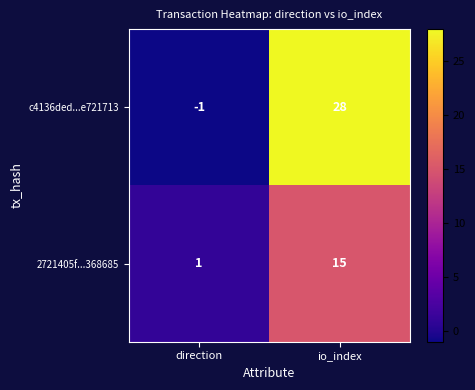

Reading left to right, extract all data points from this chart.

c4136ded...e721713: direction=-1	io_index=28
2721405f...368685: direction=1	io_index=15